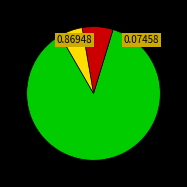

Is there any slice that represents more than half of the pie?

Yes